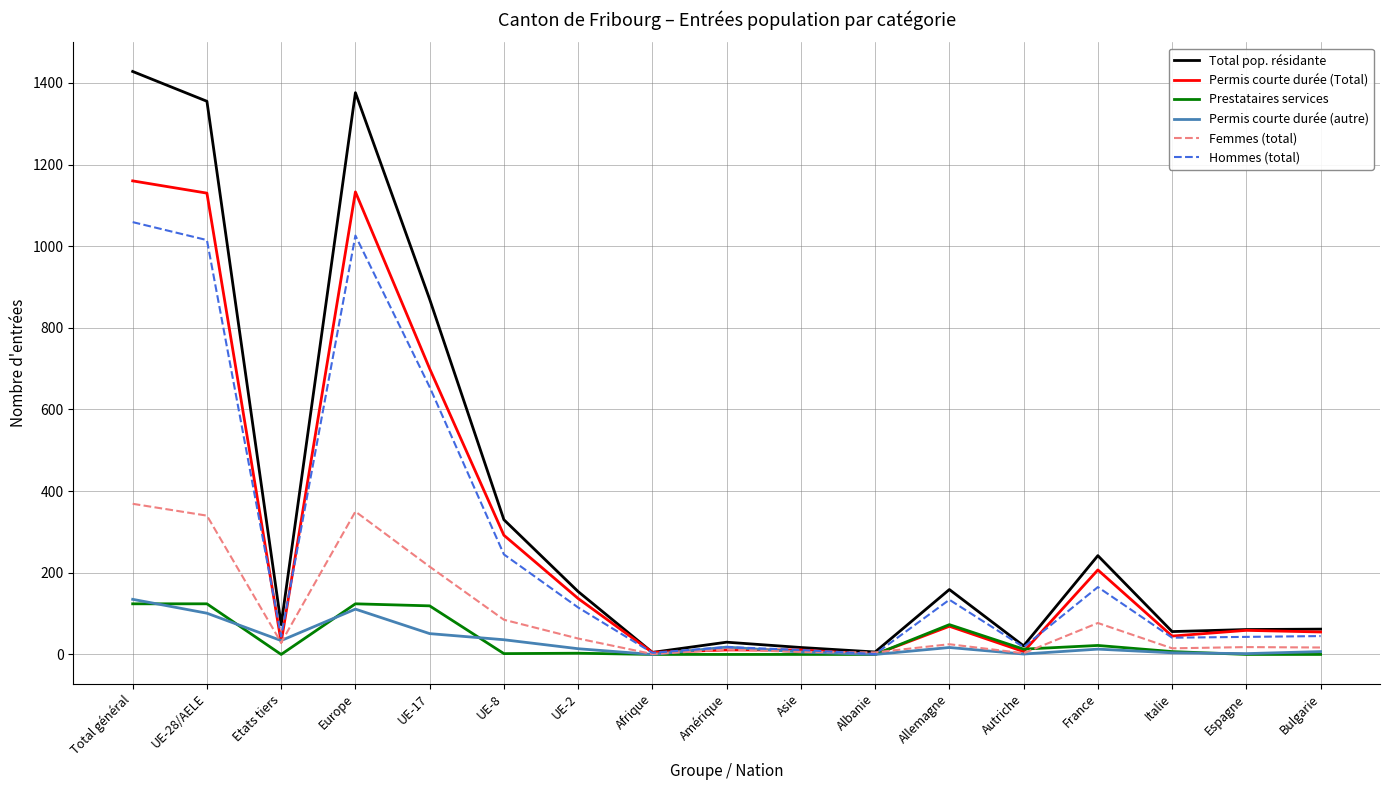

Which series has the widest spread of values?

Total pop. résidante